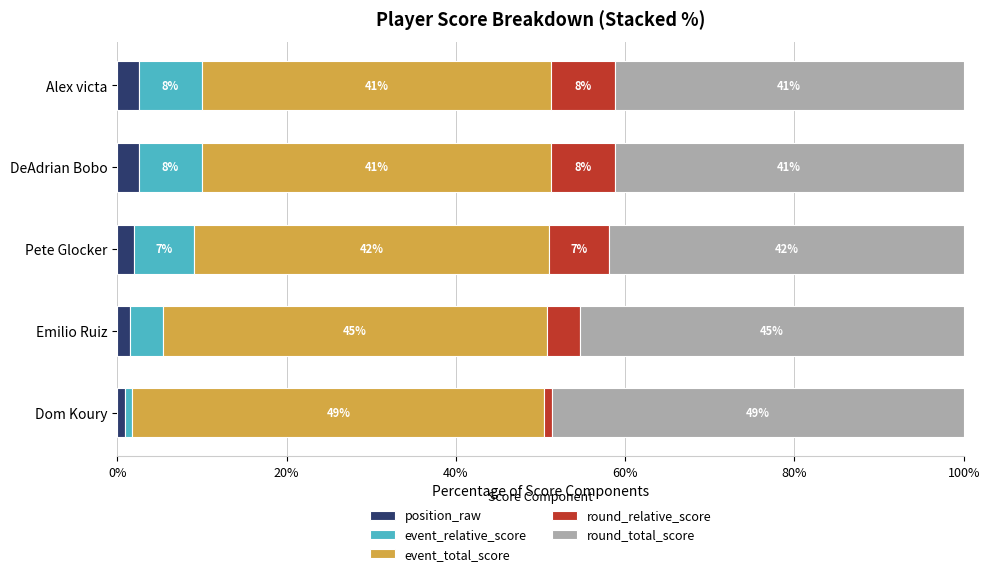

What are all the series names shown in the legend?

position_raw, event_relative_score, event_total_score, round_relative_score, round_total_score